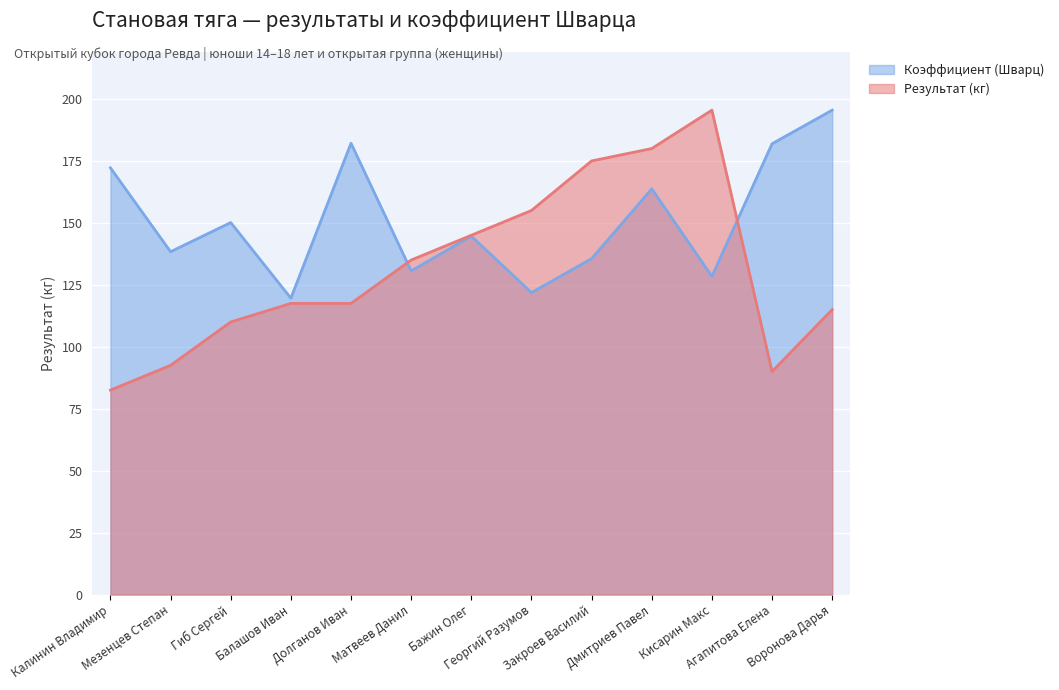

Where is the first local minimum for Коэффициент (Шварц)?

Мезенцев Степан